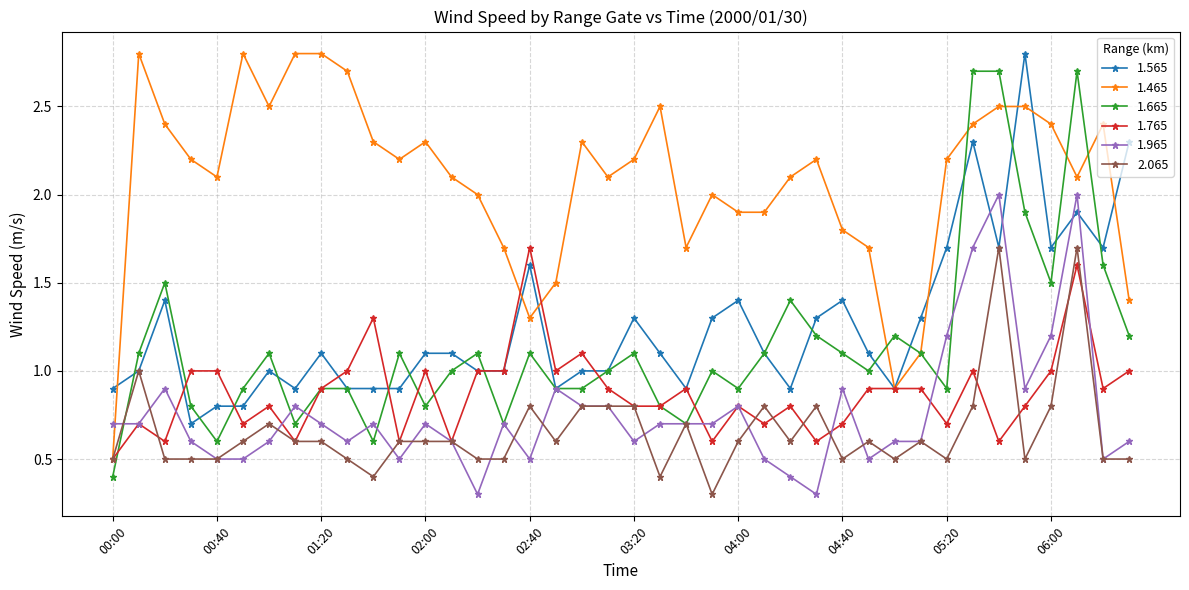

Which series has the largest total across all categories?

1.465